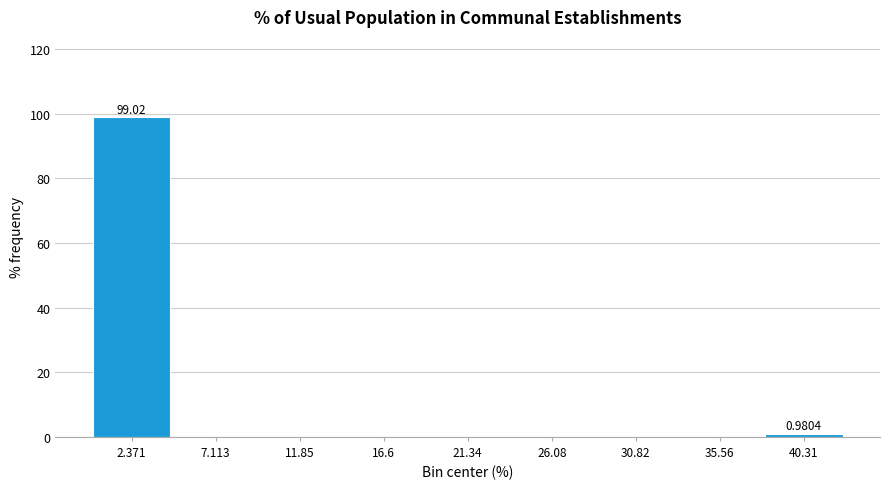

Which range on the x-axis has the tallest bar?

0.0 to 4.5